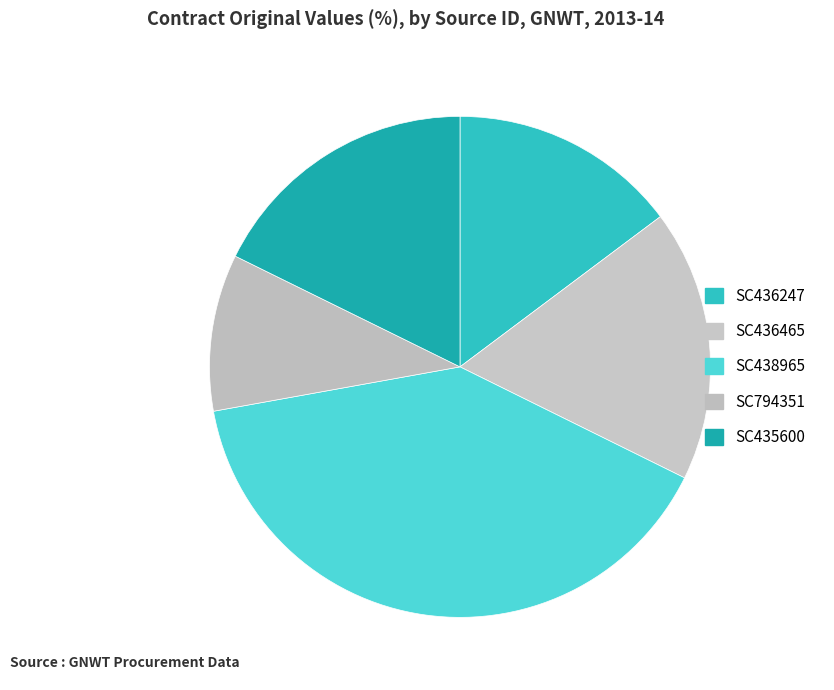

Which category has the biggest portion of the pie?

SC438965